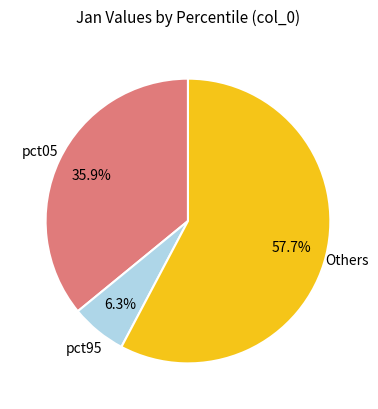

To the nearest percent, what is the difference between the largest and smallest slice percentages?

51%